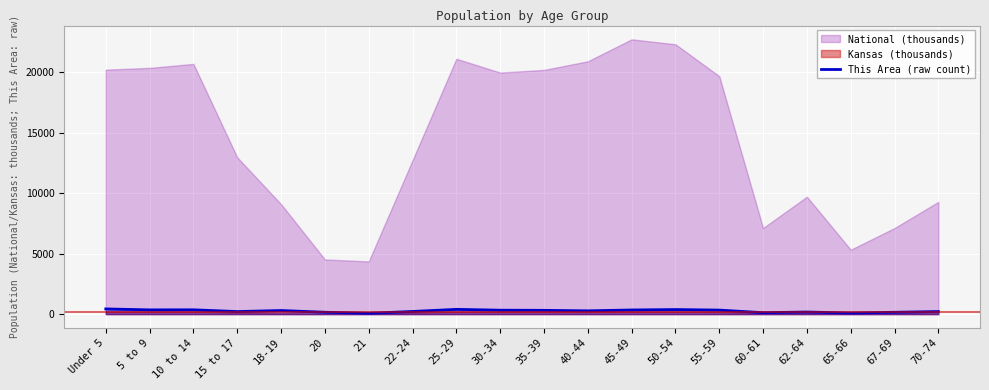

Approximately how many times larger is the value at 50-54 compared to 5 to 9?

1.1